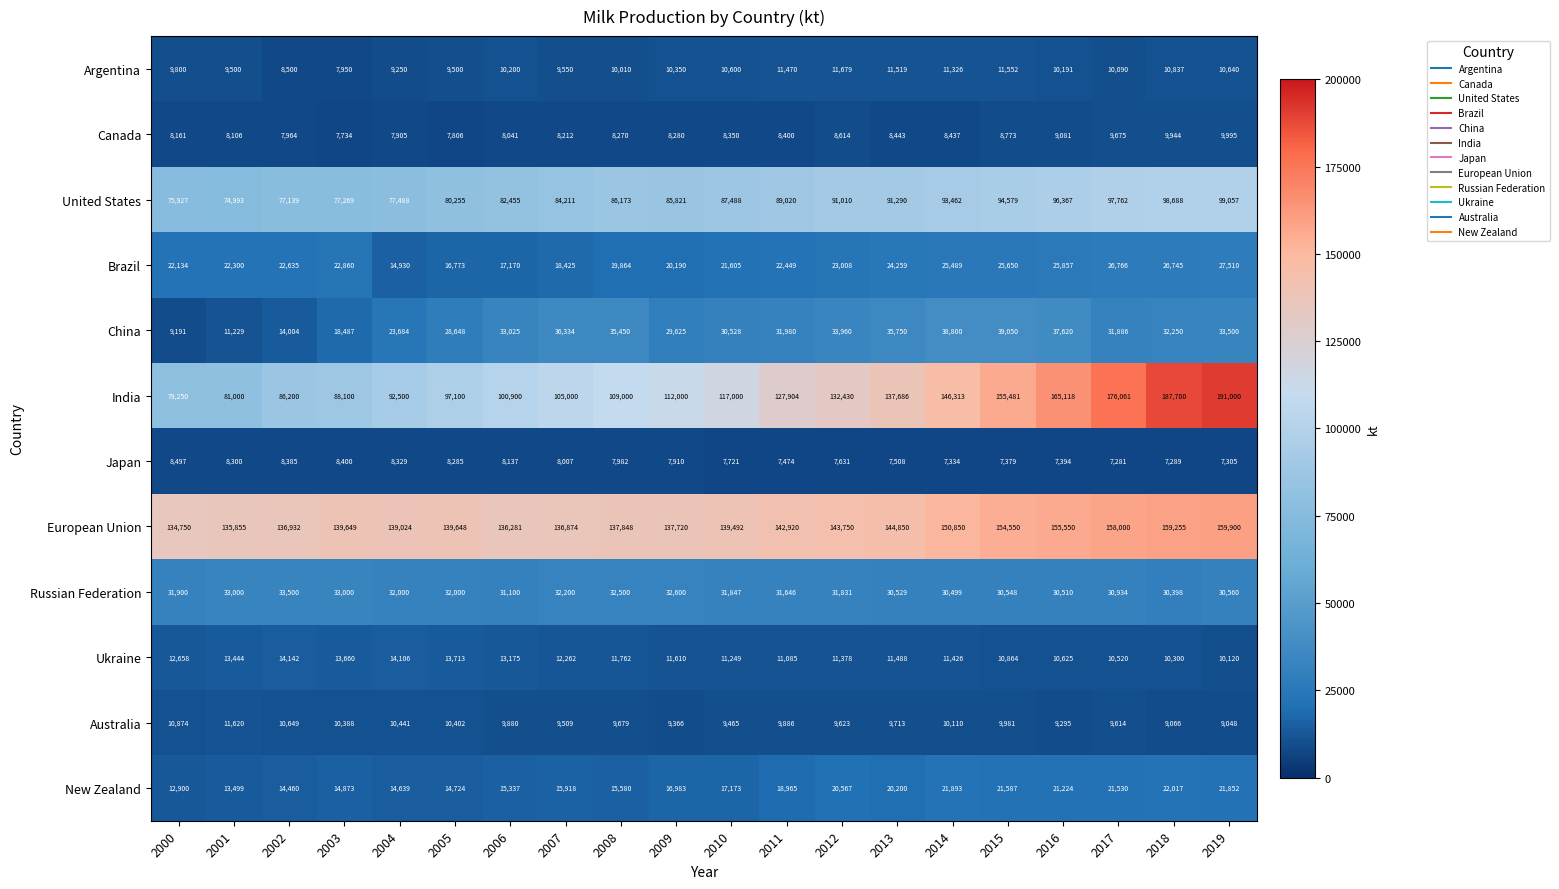

Where is Brazil nearest to the value 21220?

2010